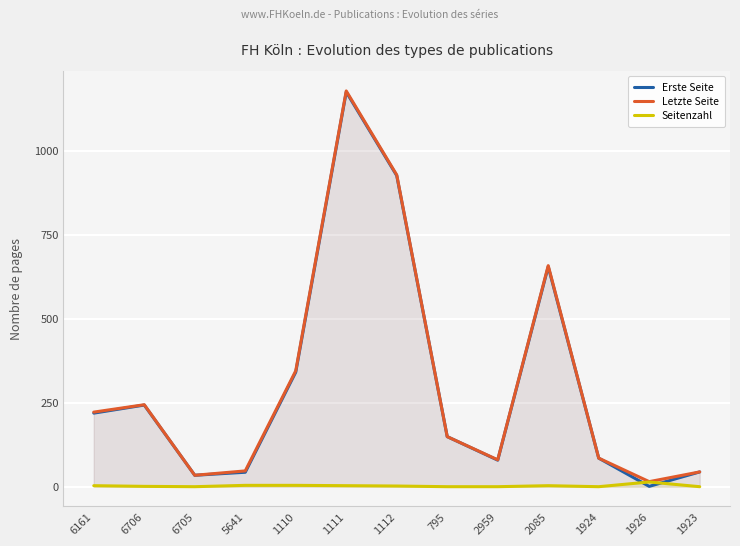

How many lines are shown in the chart?

3